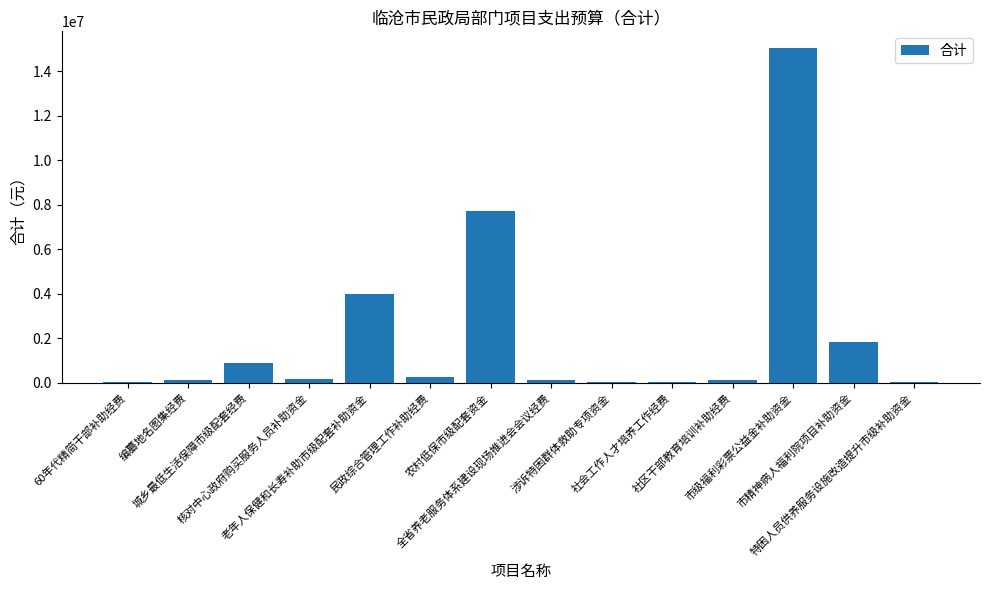

True or false: the data shows 15000 at 60年代精简干部补助经费.

True